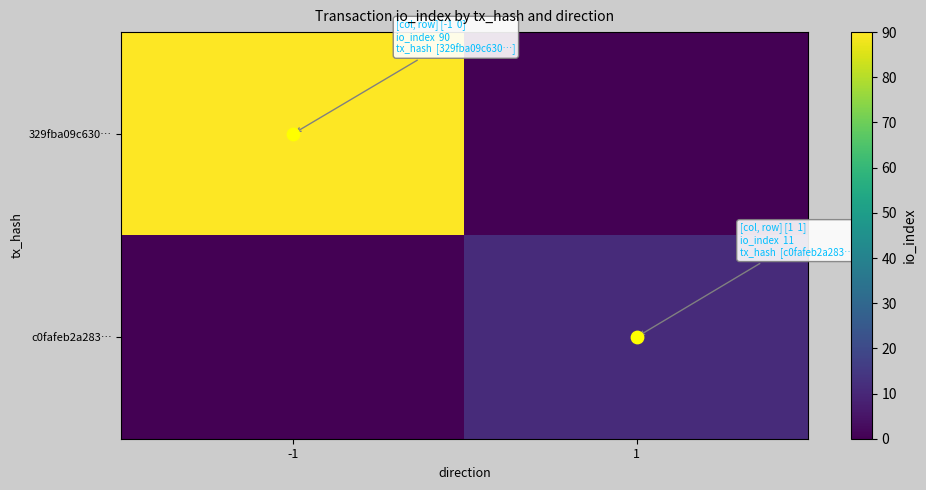

Rank the series by their average value, from highest to lowest.

329fba09c630…, c0fafeb2a283…